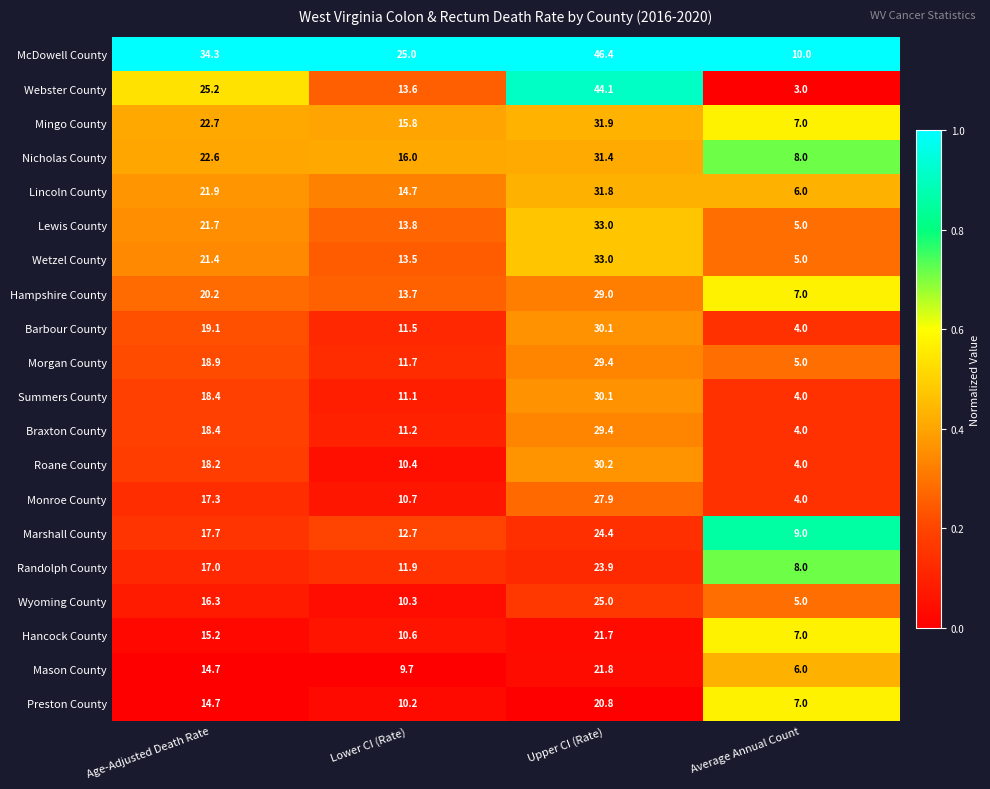

Is it true that Summers County equals 2.6 at Average Annual Count?

False